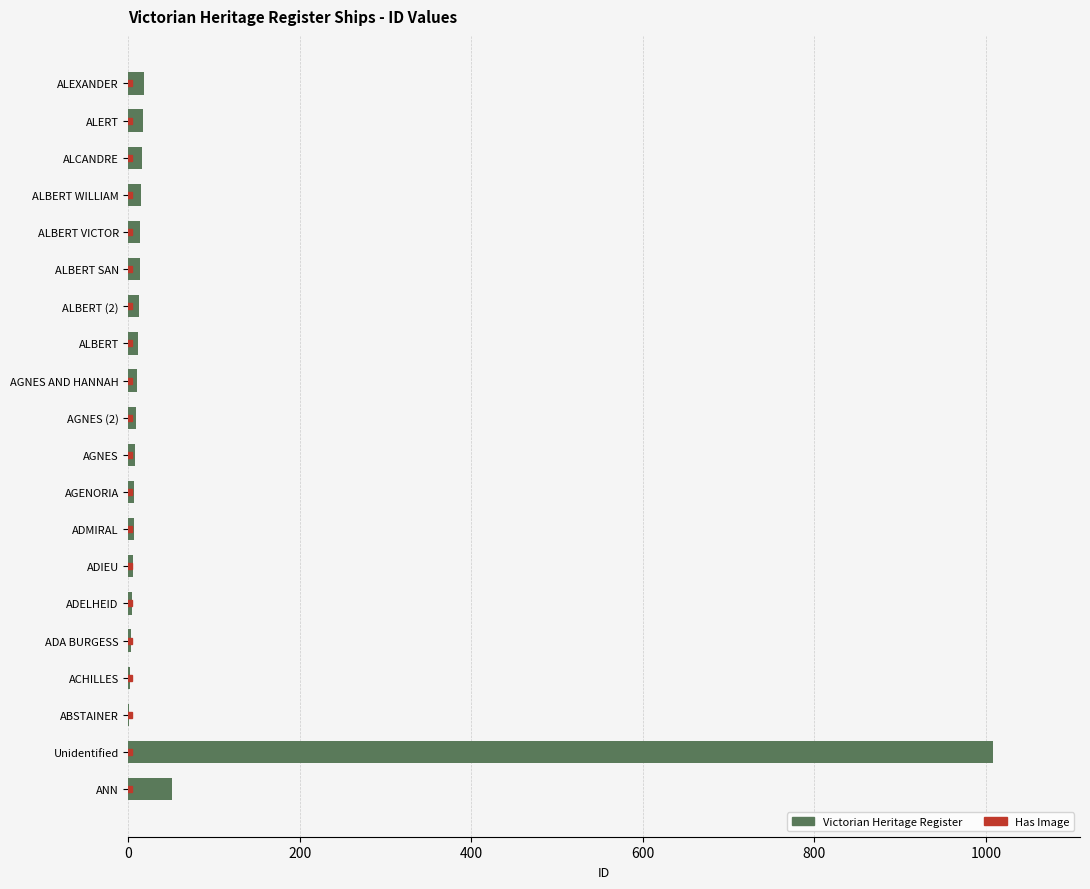

Between ADIEU and Unidentified, which is larger?

Unidentified